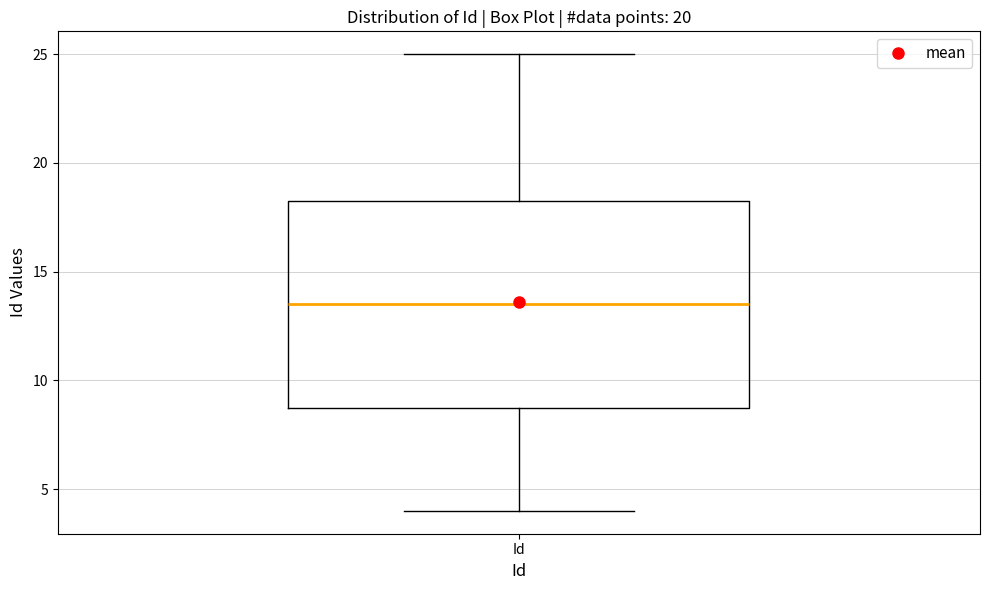

Where is the upper edge of the box for Id on the y-axis? The values are not printed on the chart, so give them approximately, as read against the axis.

18.5